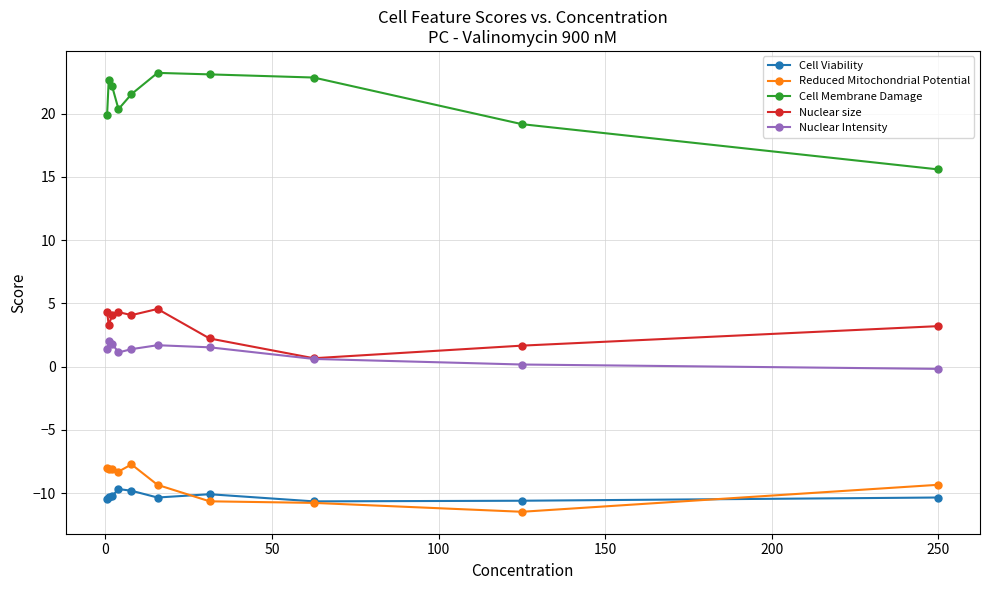

Rank the series by their maximum value, from lowest to highest.

Cell Viability, Reduced Mitochondrial Potential, Nuclear Intensity, Nuclear size, Cell Membrane Damage